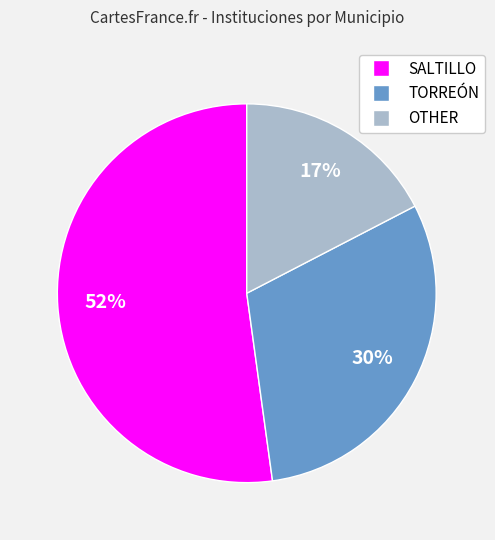

Count the number of slices in the pie.

3